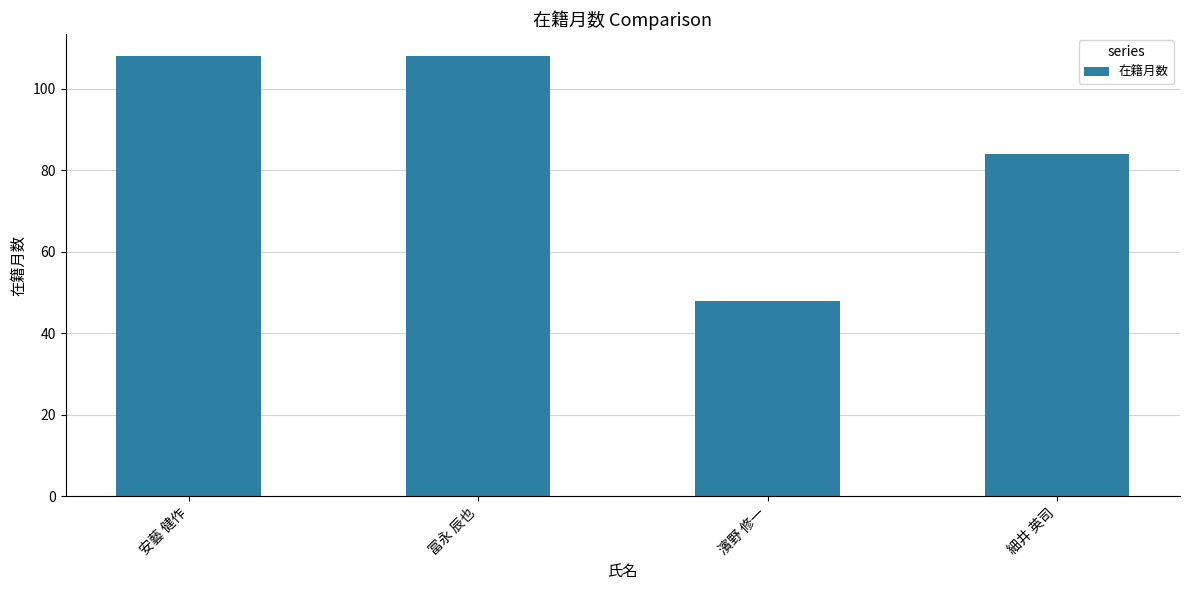

Does the chart contain stacked bars?

No